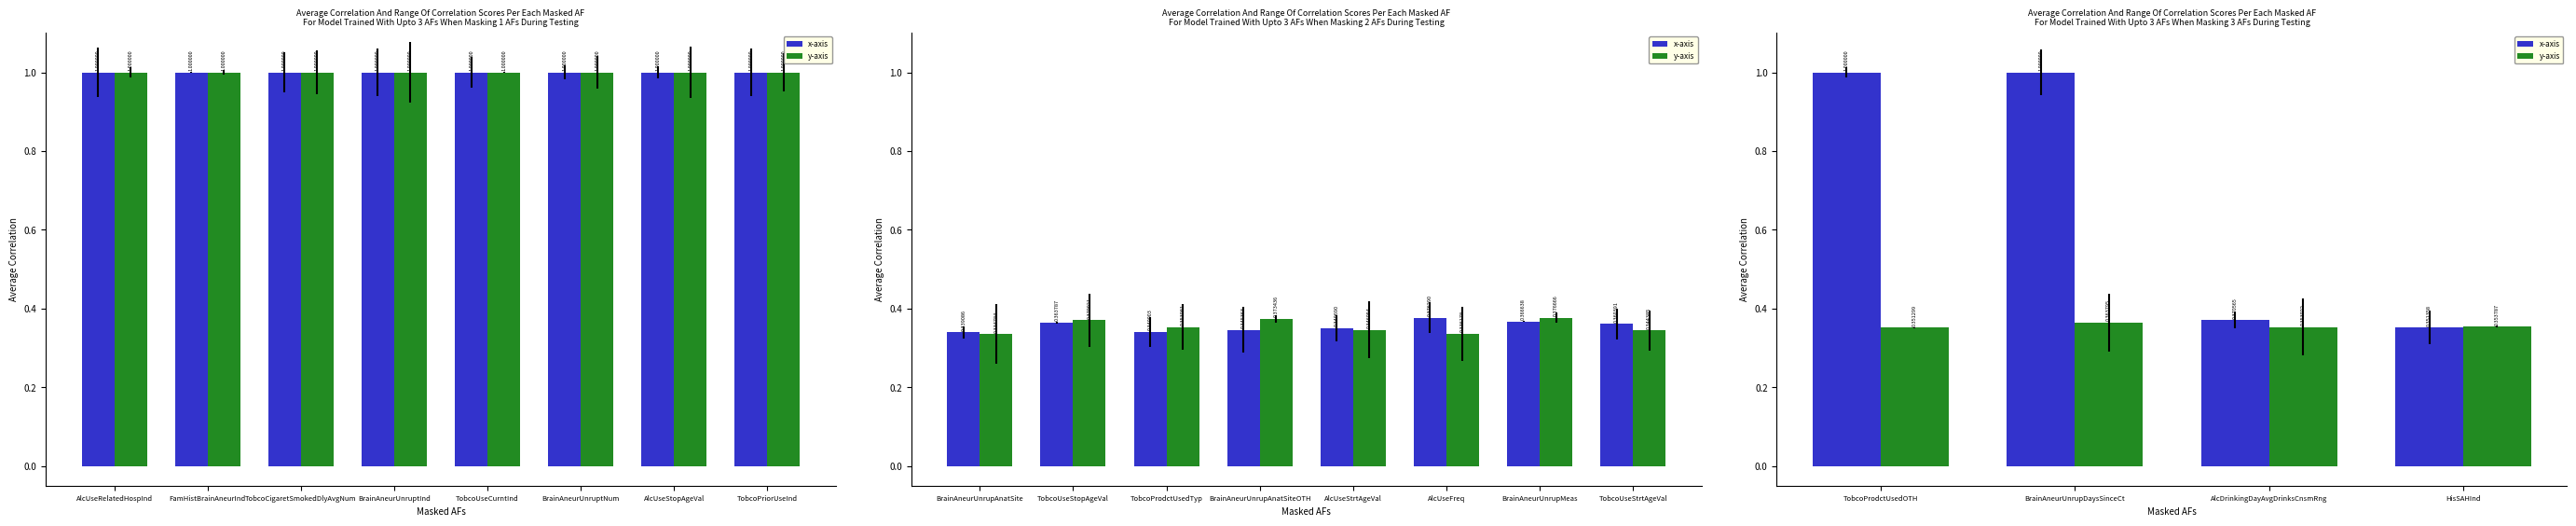

Which series changed the most between AlcDrinkingDayAvgDrinksCnsmRng and HisSAHInd?

x-axis